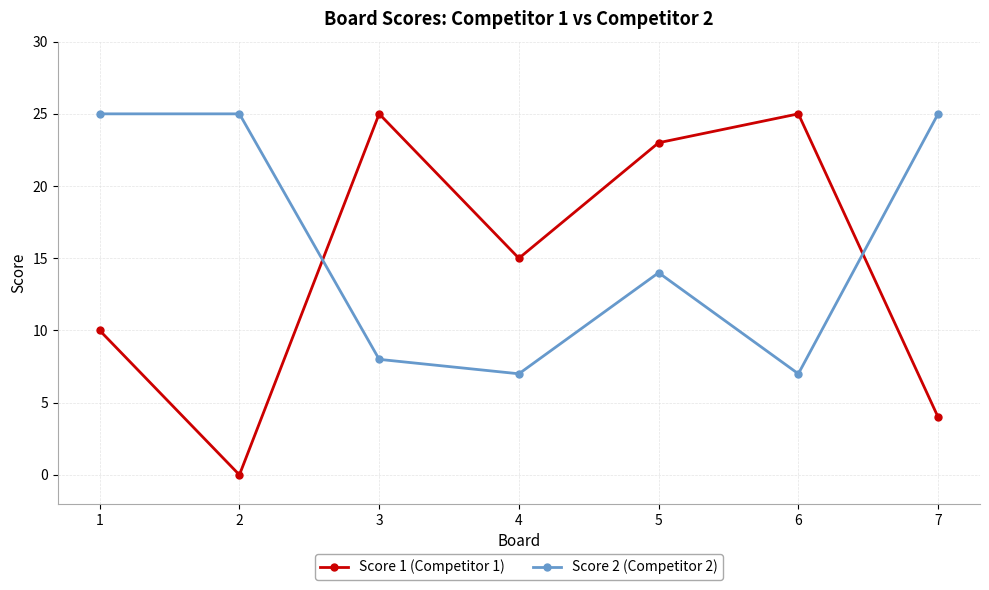

Which series has the largest range (max minus min)?

Score 1 (Competitor 1)